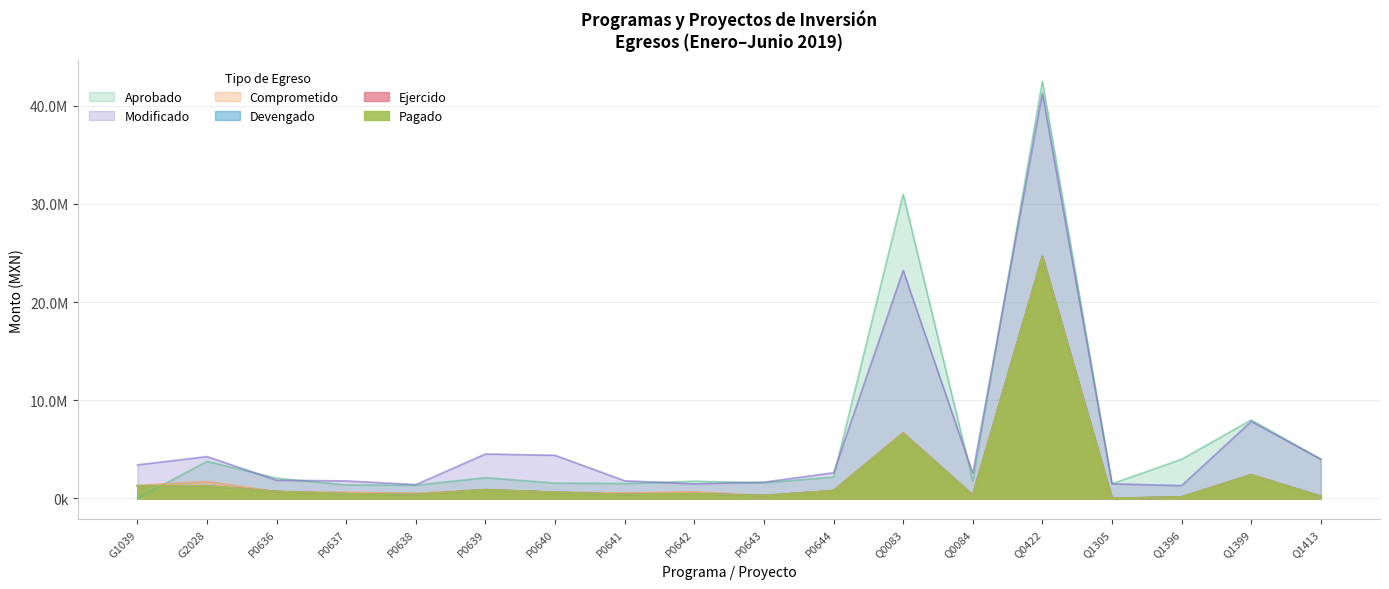

What is the minimum value shown in the chart?

3029.0